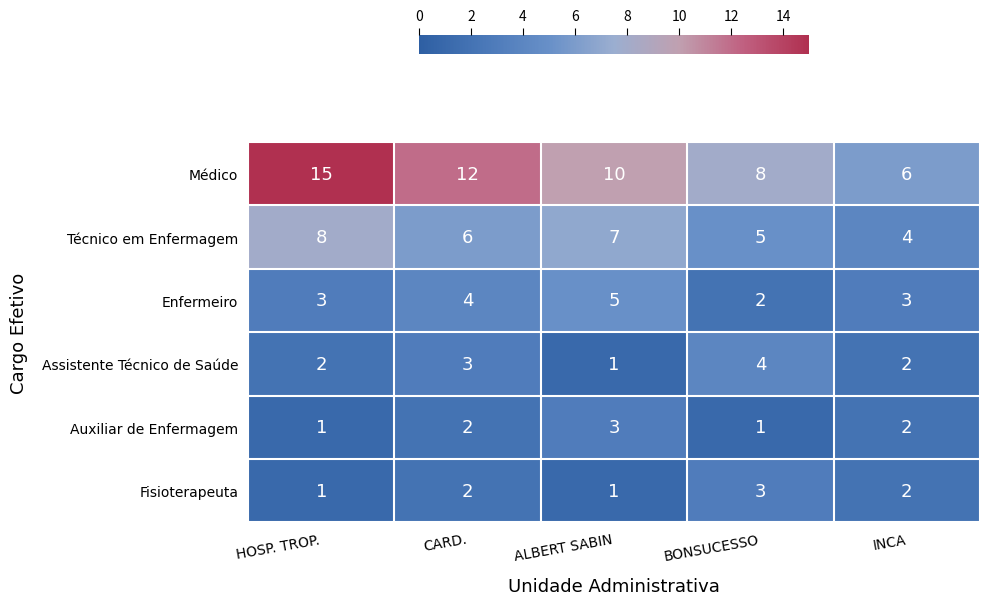

At which category does the chart reach its peak across all series?

HOSP. TROP.